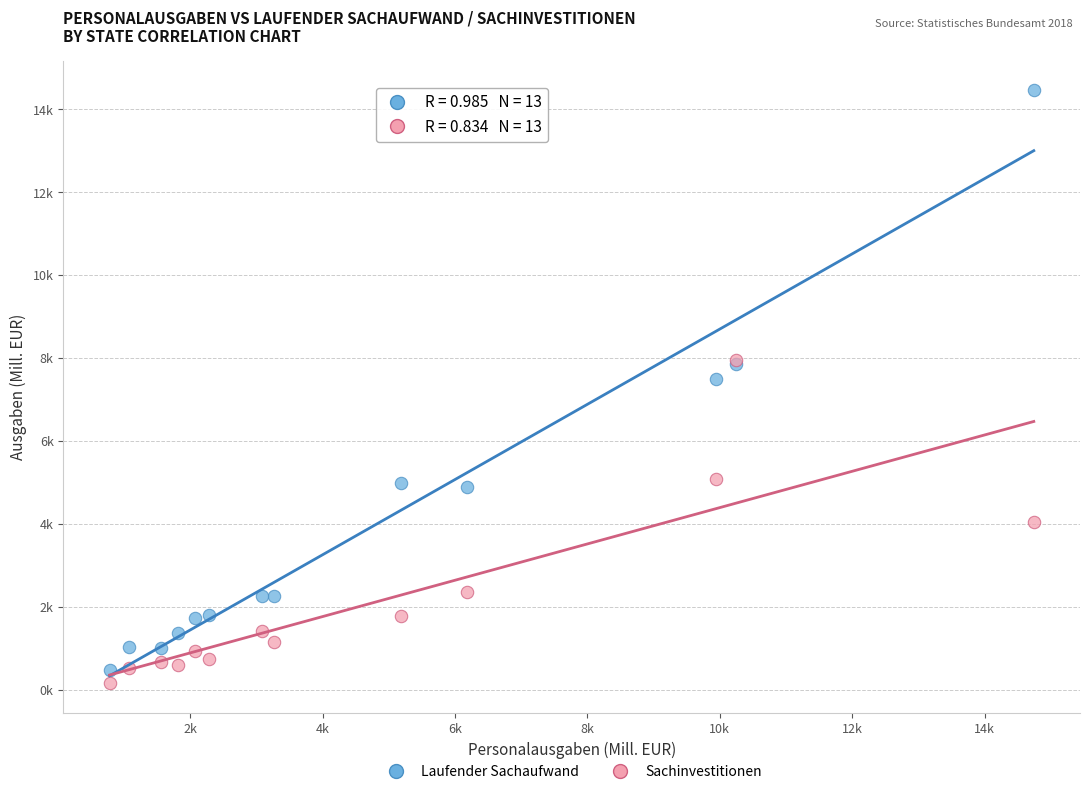

Which series contains the lowest Y value?

Sachinvestitionen